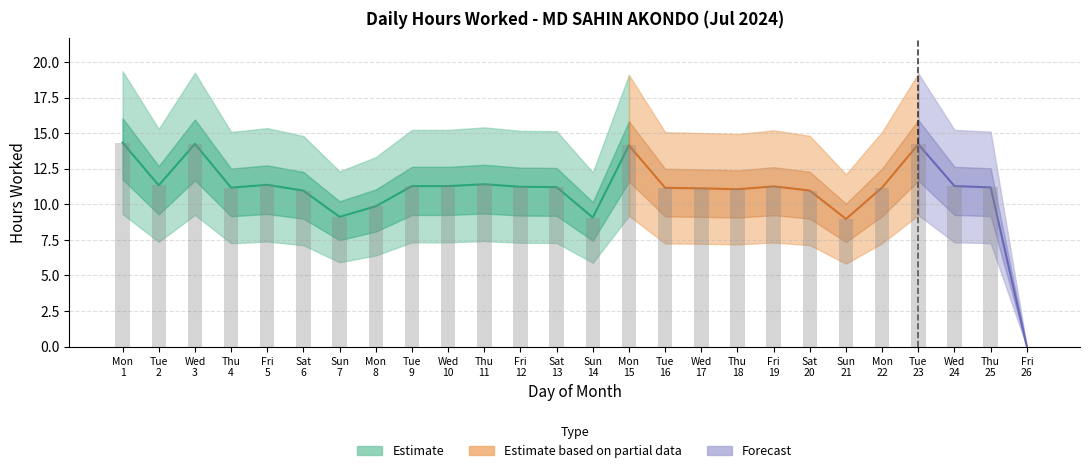

What is the difference between the second highest and second lowest values?

5.3